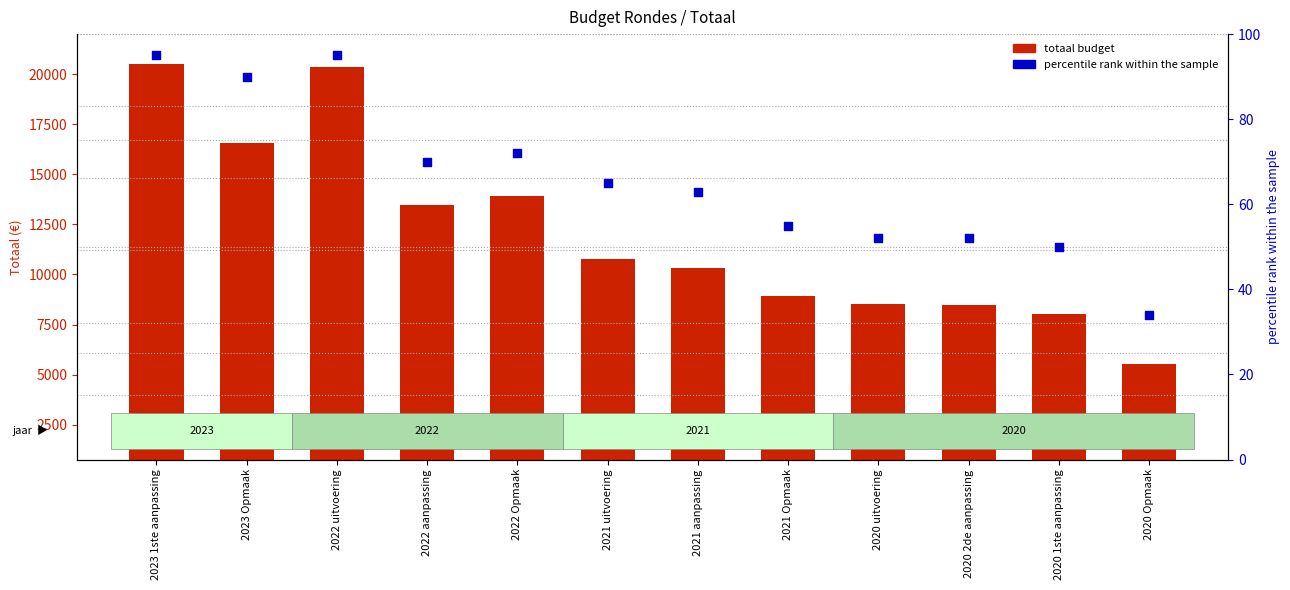

At which category is the sum across all series the highest?

2023 1ste aanpassing